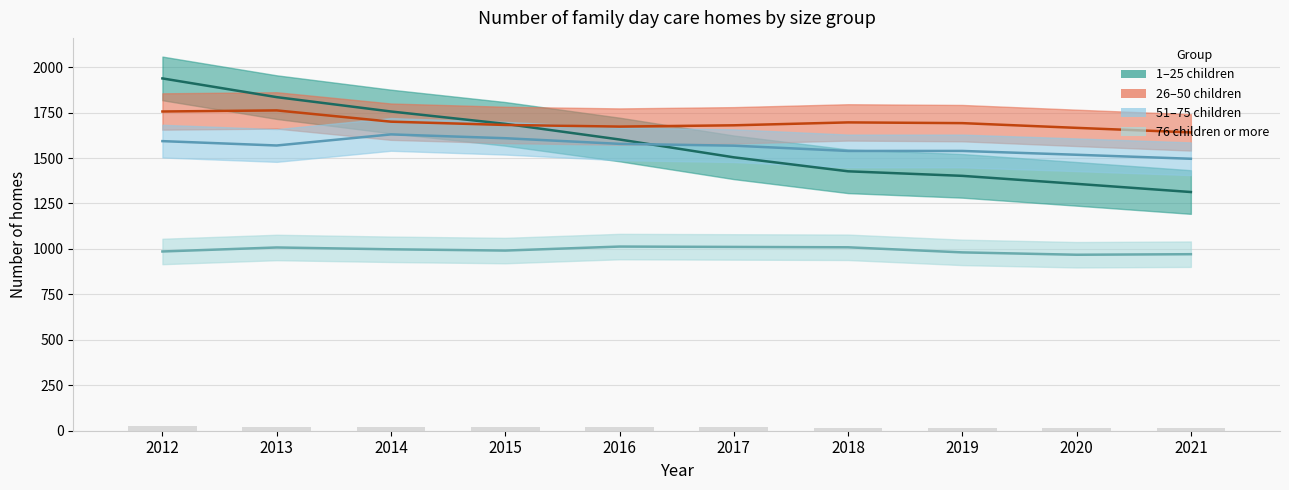

What is the value of the 1–25 children bar at the 9th from the left?

1358